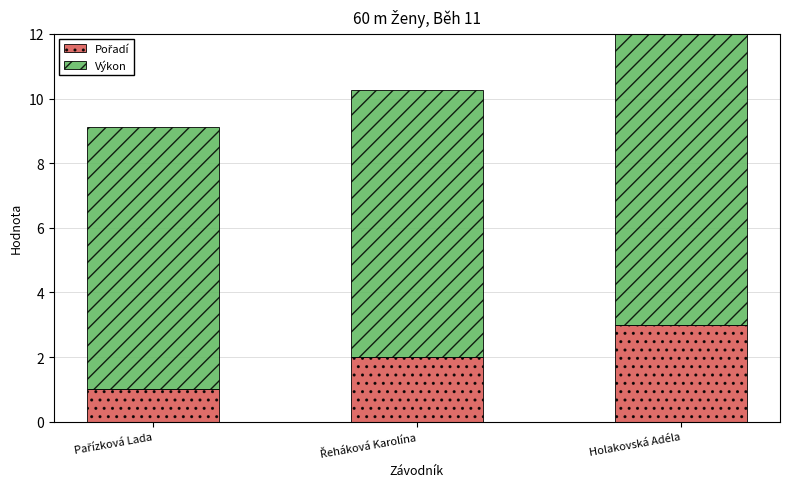

Reading left to right, list all the values displayed in this chart.

Pořadí: Pařízková Lada=1.0	Řeháková Karolína=2.0	Holakovská Adéla=3.0
Výkon: Pařízková Lada=8.1	Řeháková Karolína=8.3	Holakovská Adéla=9.1